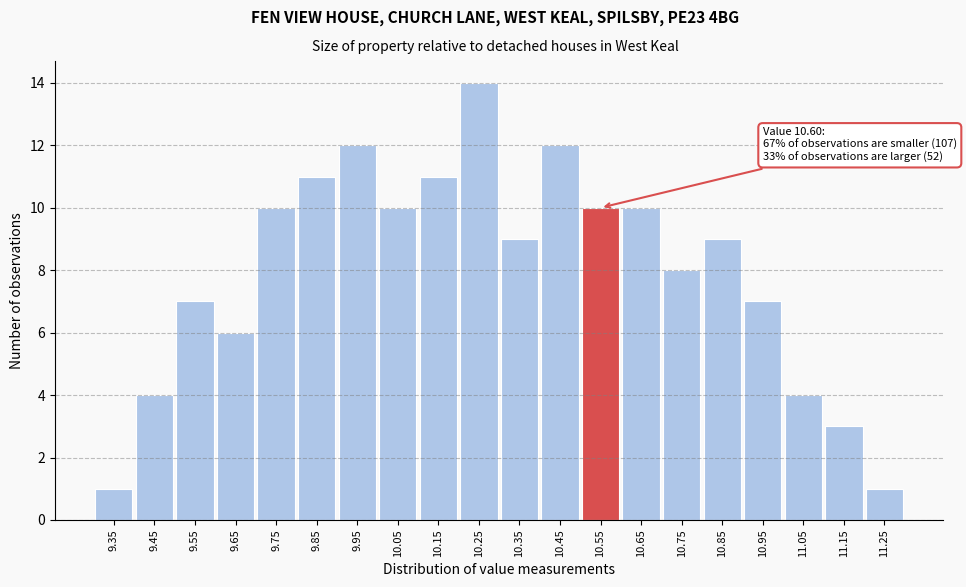

Reading right to left, transcribe all the data shown in this chart.

11.25=1	11.15=3	11.05=4	10.95=7	10.85=9	10.75=8	10.65=10	10.55=10	10.45=12	10.35=9	10.25=14	10.15=11	10.05=10	9.95=12	9.85=11	9.75=10	9.65=6	9.55=7	9.45=4	9.35=1